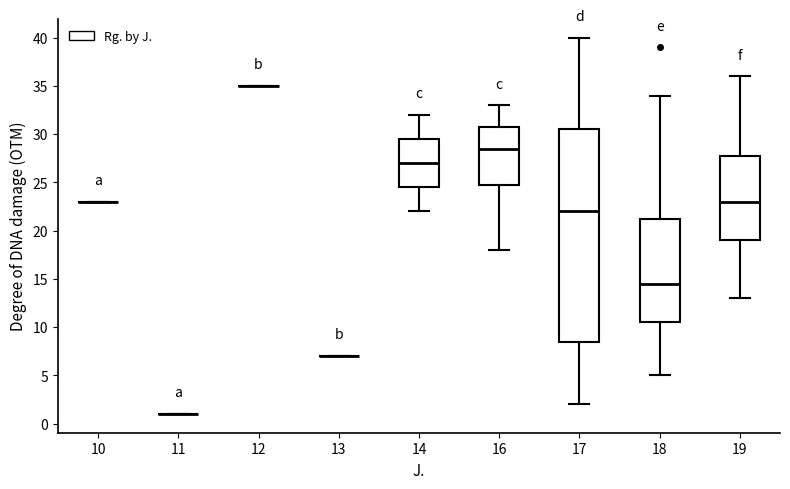

Reading left to right, transcribe this box plot: for each box, give where its median line is, the range the box spans, and where its two whiskers end, as read against the y-axis. The values are not printed on the chart, so give them approximately, as read against the axis.

10: box collapsed to a line at 23.0, whiskers 23.0 to 23.0
11: box collapsed to a line at 1.0, whiskers 1.0 to 1.0
12: box collapsed to a line at 35.0, whiskers 35.0 to 35.0
13: box collapsed to a line at 7.0, whiskers 7.0 to 7.0
14: median 27.0, box 24.5 to 29.5, whiskers 22.0 to 32.0
16: median 28.5, box 25.0 to 31.0, whiskers 18.0 to 33.0
17: median 22.0, box 8.5 to 30.5, whiskers 2.0 to 40.0
18: median 14.5, box 10.5 to 21.5, whiskers 5.0 to 34.0
19: median 23.0, box 19.0 to 28.0, whiskers 13.0 to 36.0